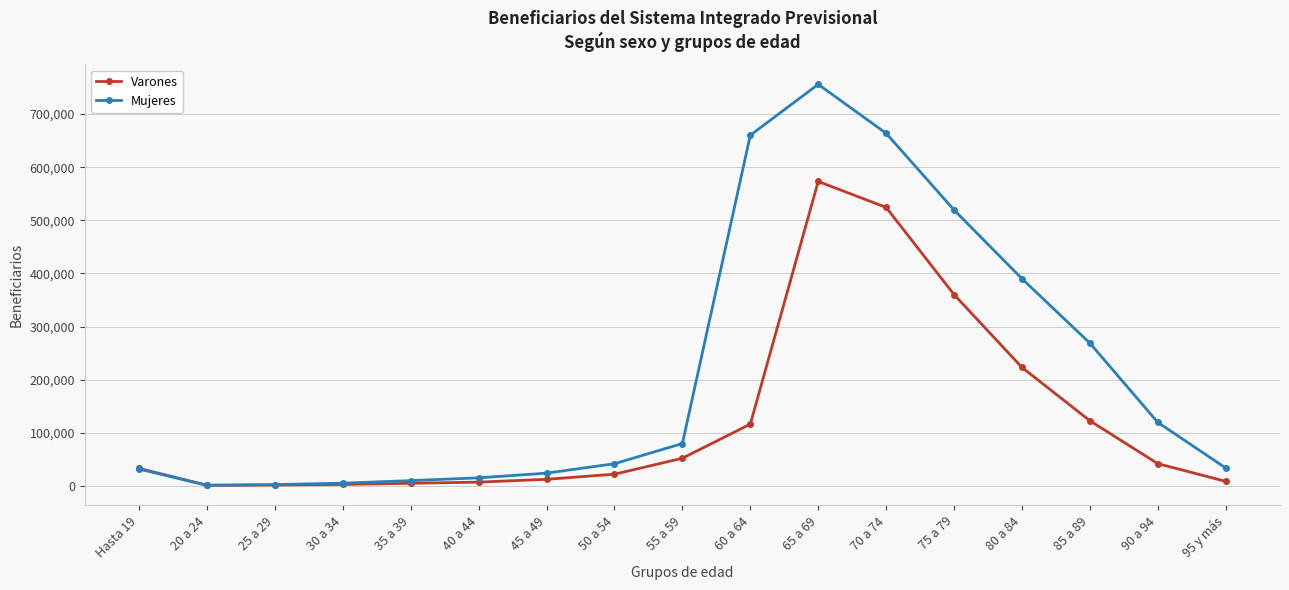

Where is Mujeres nearest to the value 378526?

80 a 84